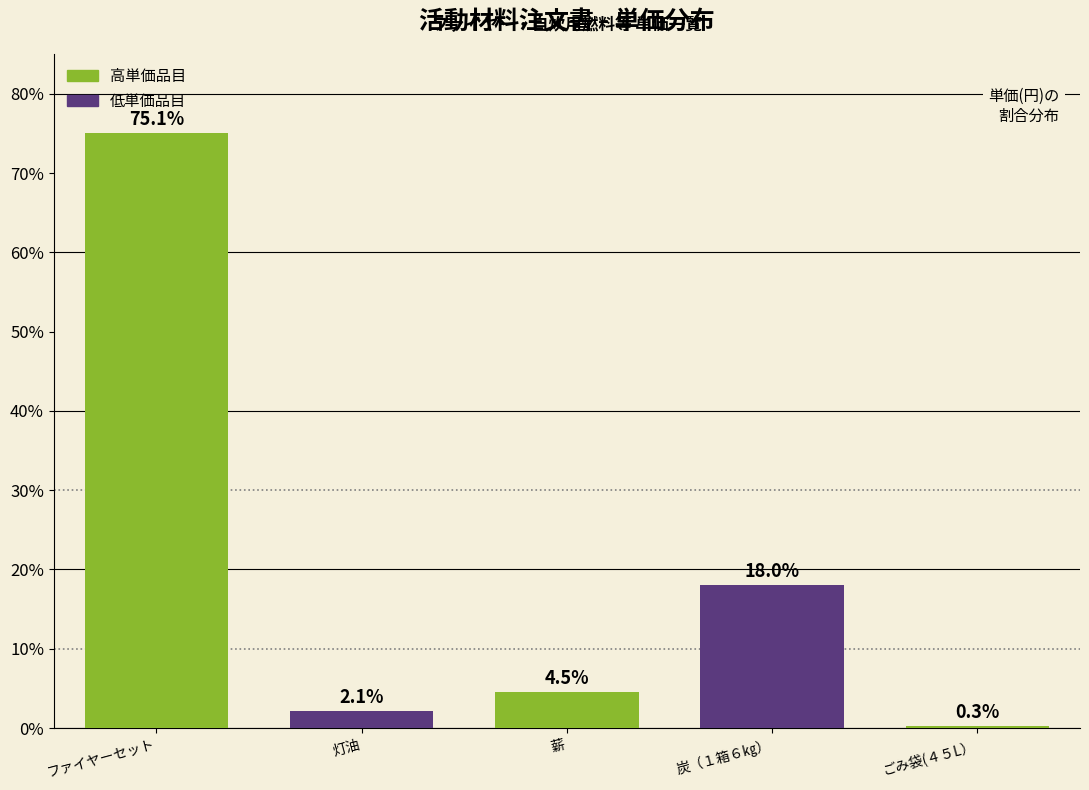

Reading right to left, what are all the values shown in this chart?

ごみ袋(４５L）=0.3	炭（１箱６㎏）=18.0	薪=4.5	灯油=2.1	ファイヤーセット=75.1